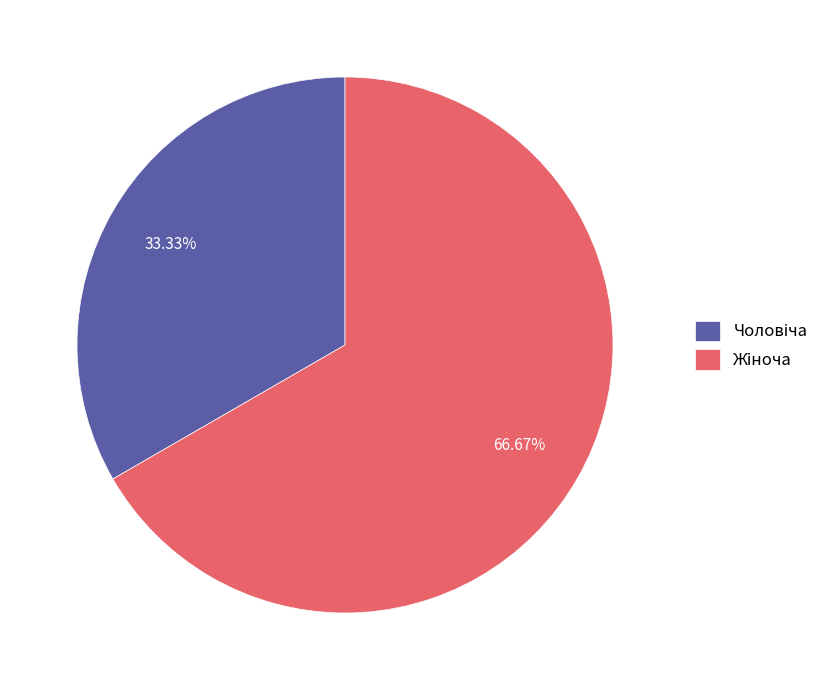

Combined, what portion of the pie is Жіноча and Чоловіча?

100.0%